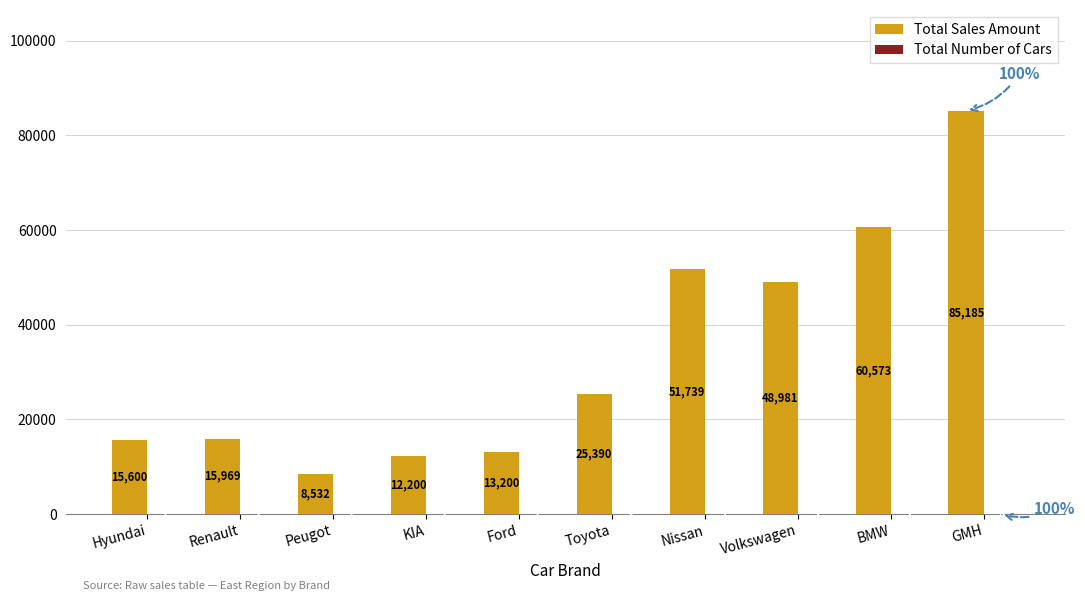

What is the sum of all Total Sales Amount values?

337369